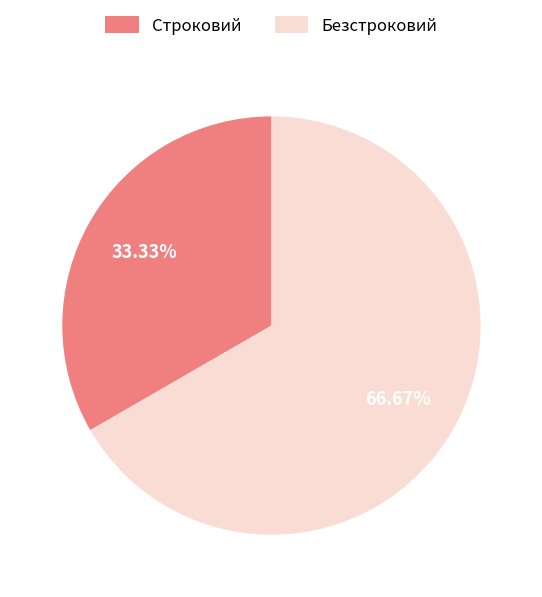

Does Строковий account for over 50% of the chart?

No